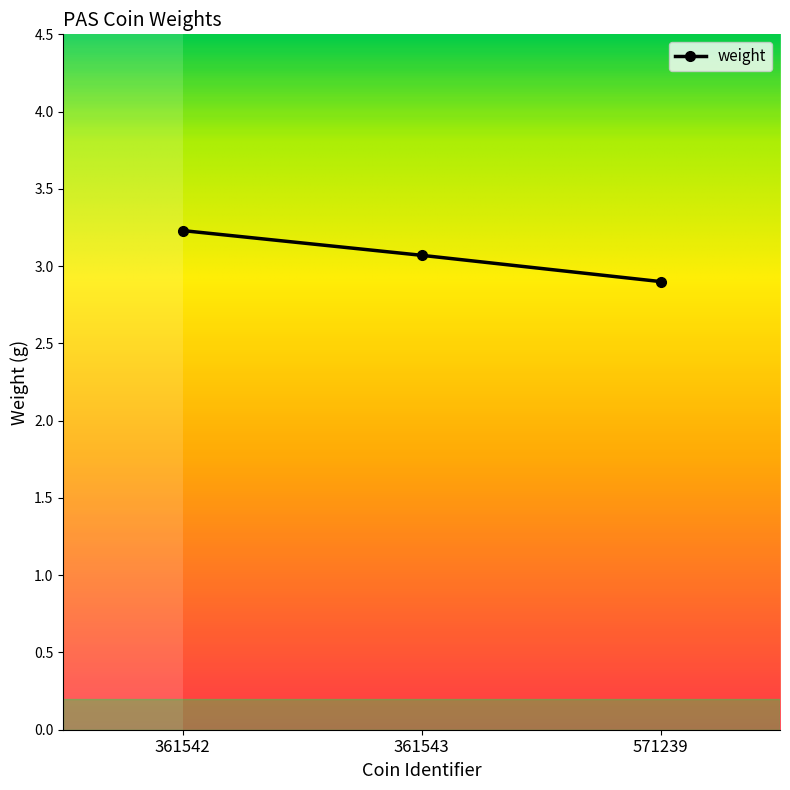

How many distinct data groups are displayed?

1